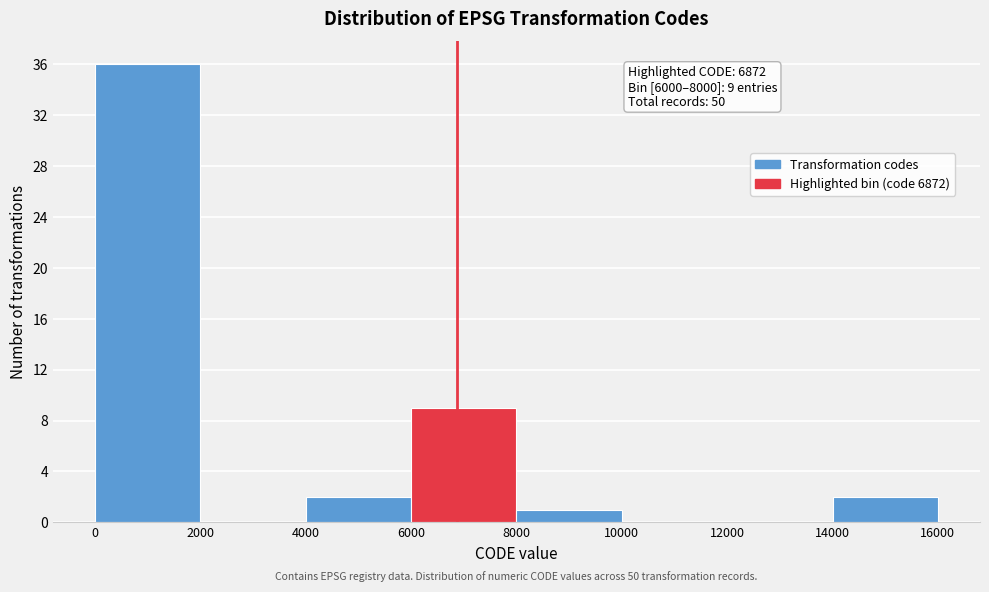

Which range on the x-axis has the tallest bar?

0 to 2000